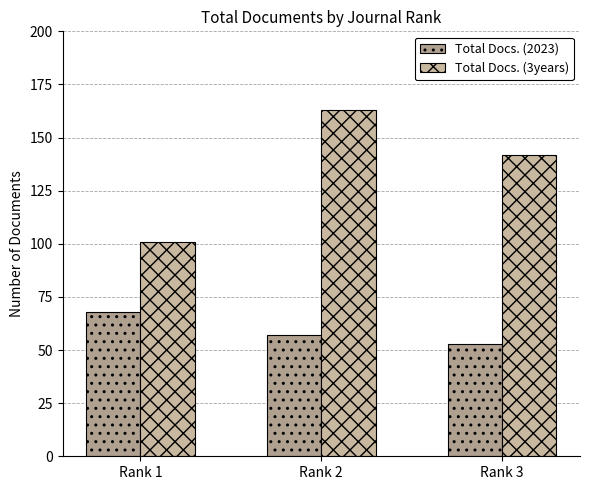

How many groups of bars are there?

3